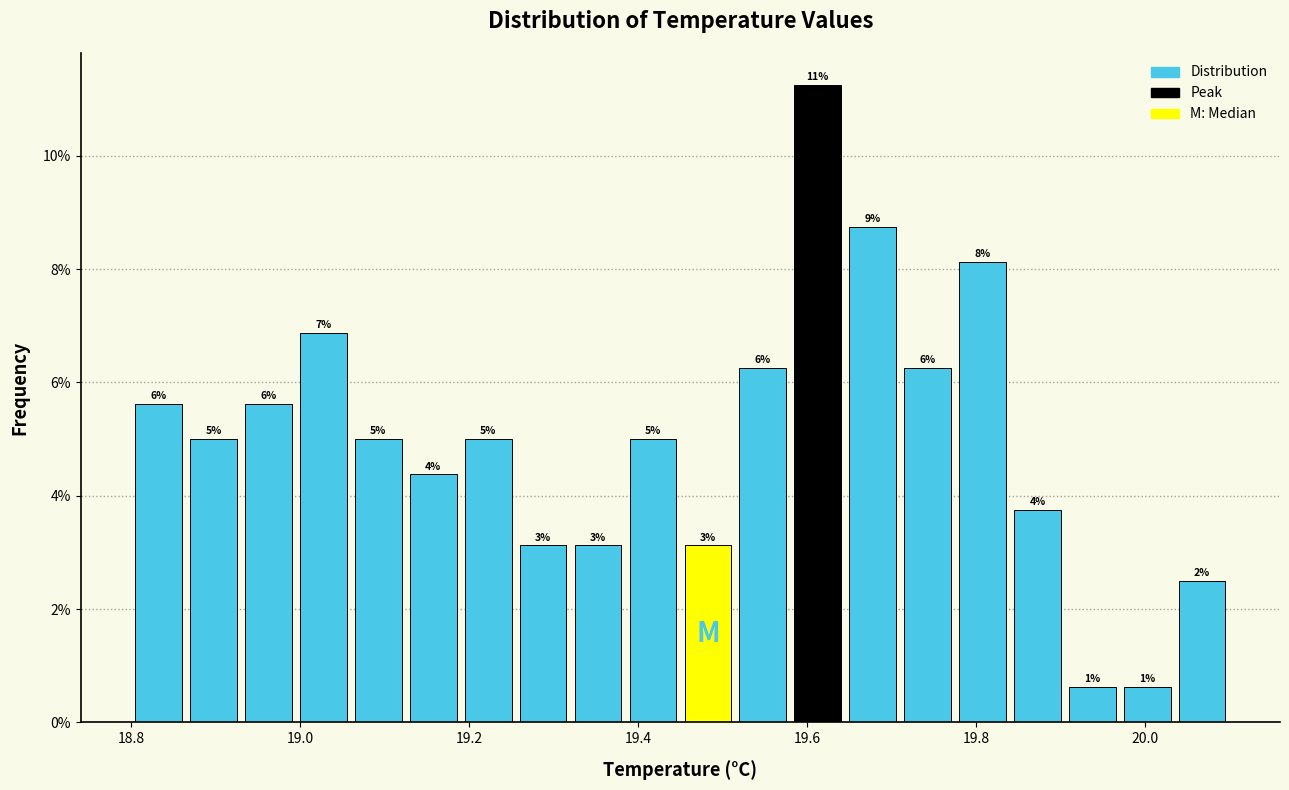

Read against the x-axis, roughly where is the centre of the tallest bar?

19.62